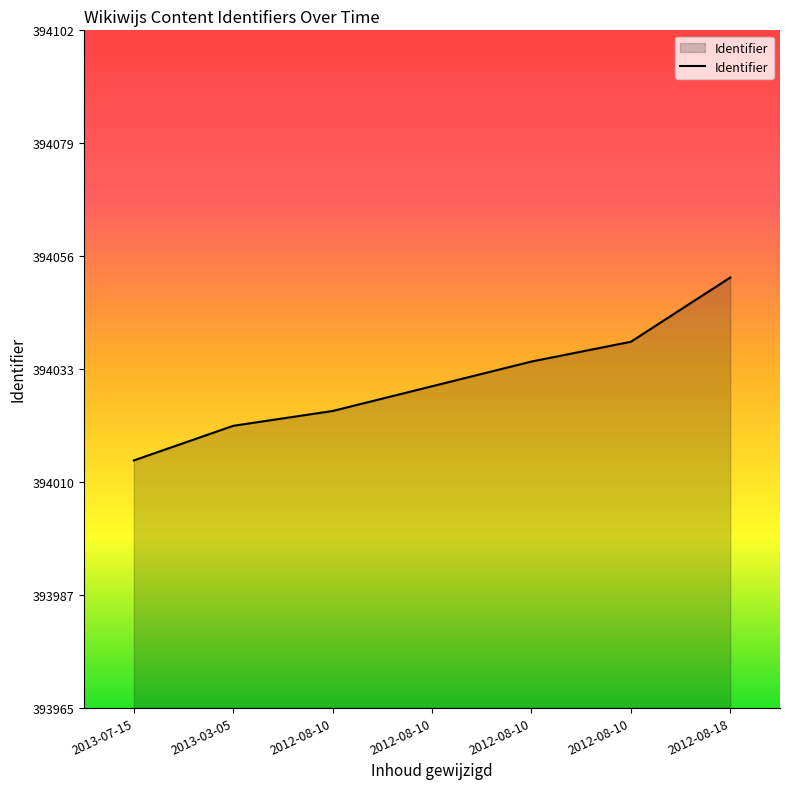

How many values are below 394030?

3